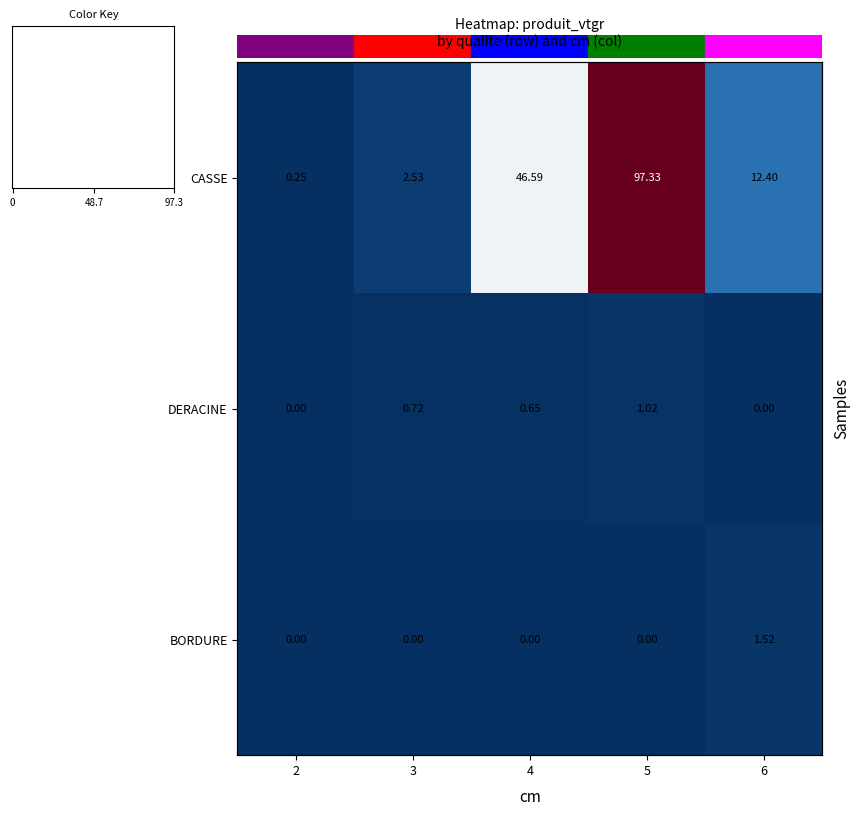

How many distinct data groups are displayed?

3